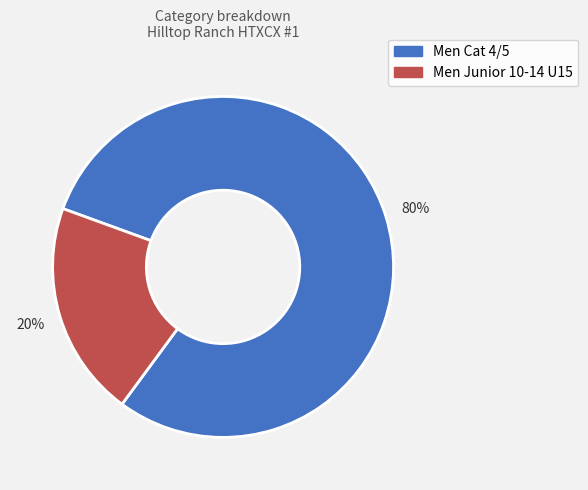

How many slices are in this pie chart?

2